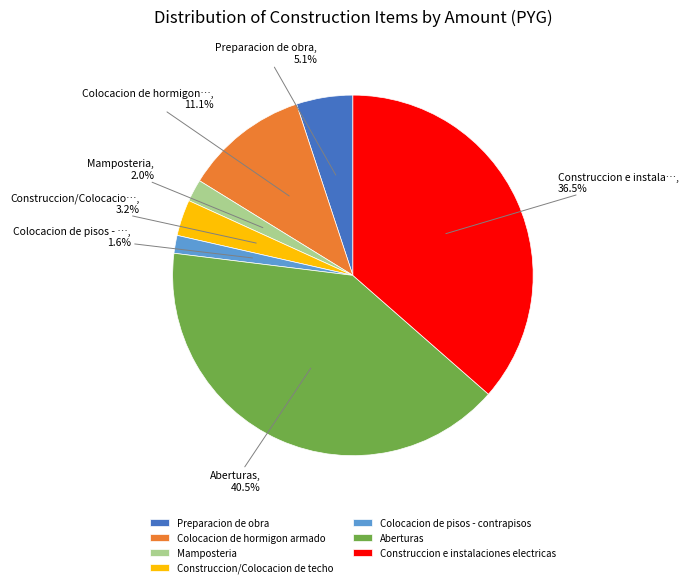

To the nearest percent, what is the difference between the largest and smallest slice percentages?

39%